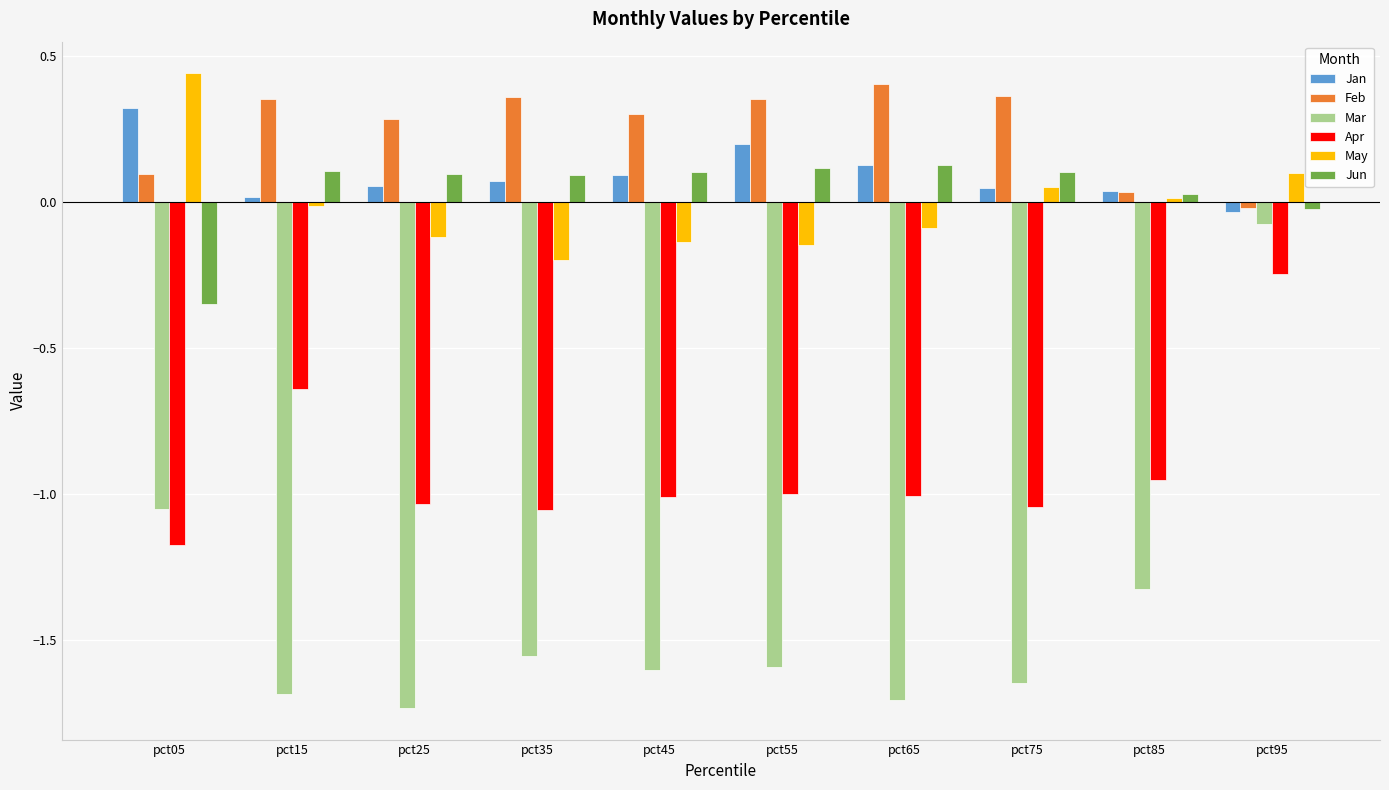

Which category has the highest value in the Apr series?

pct95